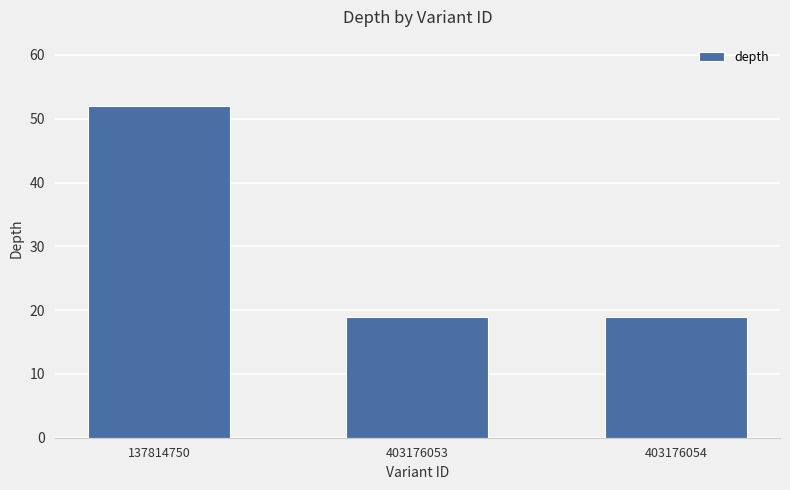

Are the bars horizontal?

No